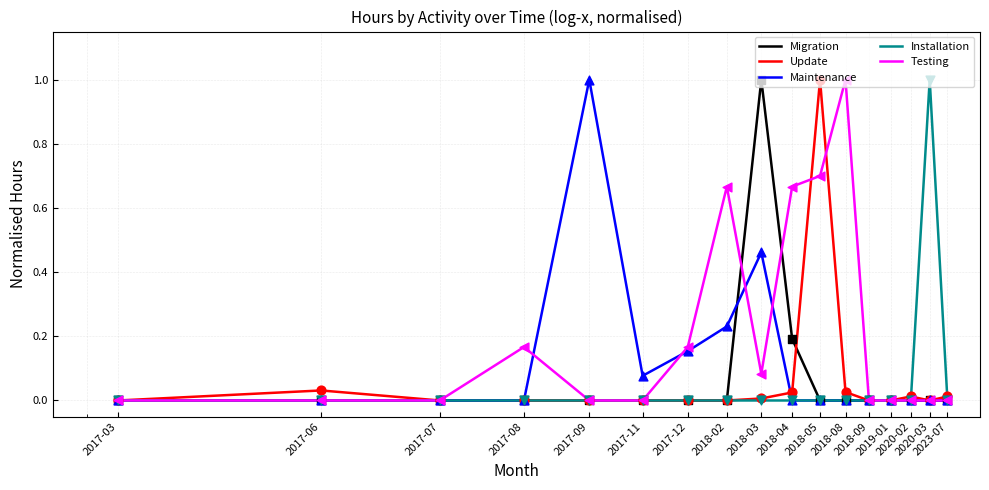

Which series has the largest total across all categories?

Testing